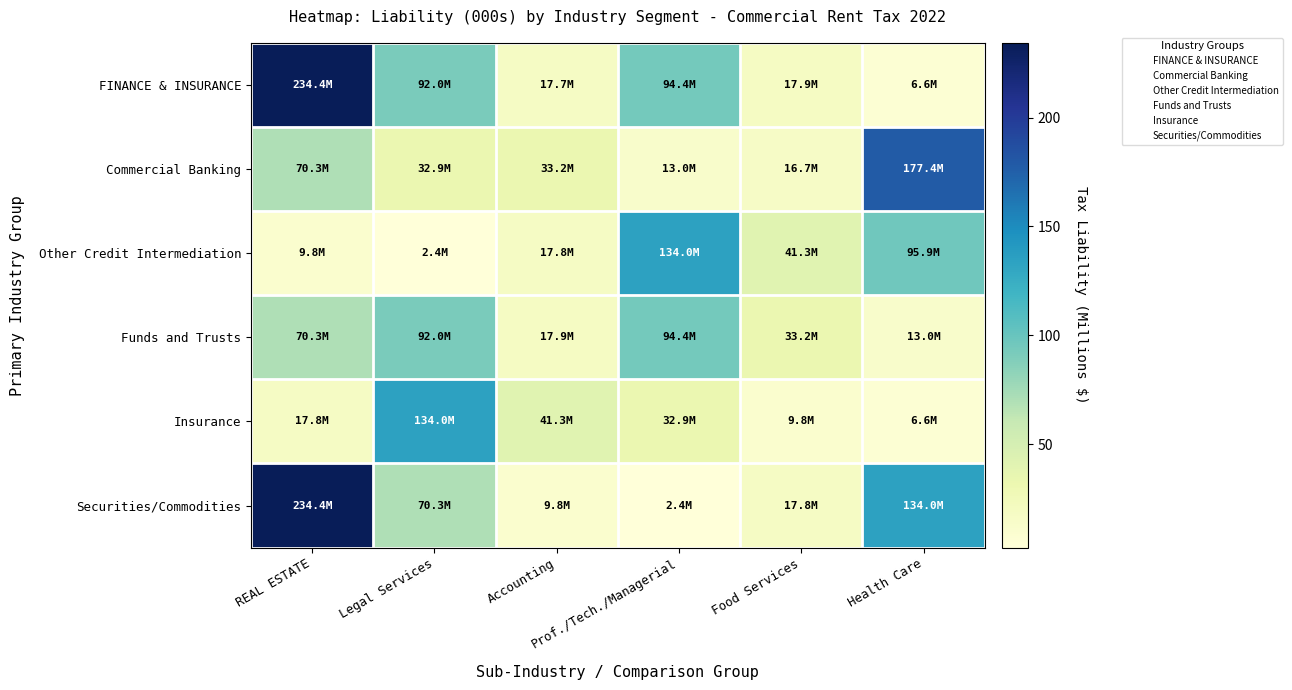

What is the total value across all series at REAL ESTATE?

636.9